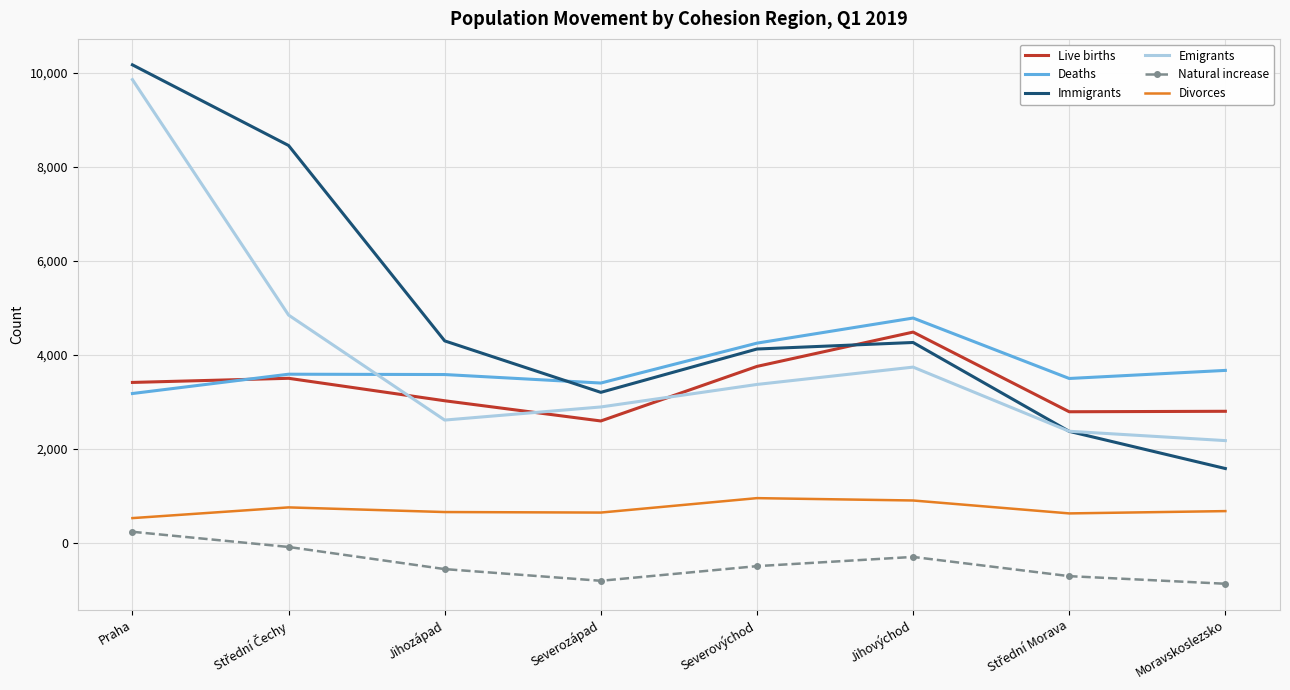

Read the Natural increase value at Moravskoslezsko.

-870